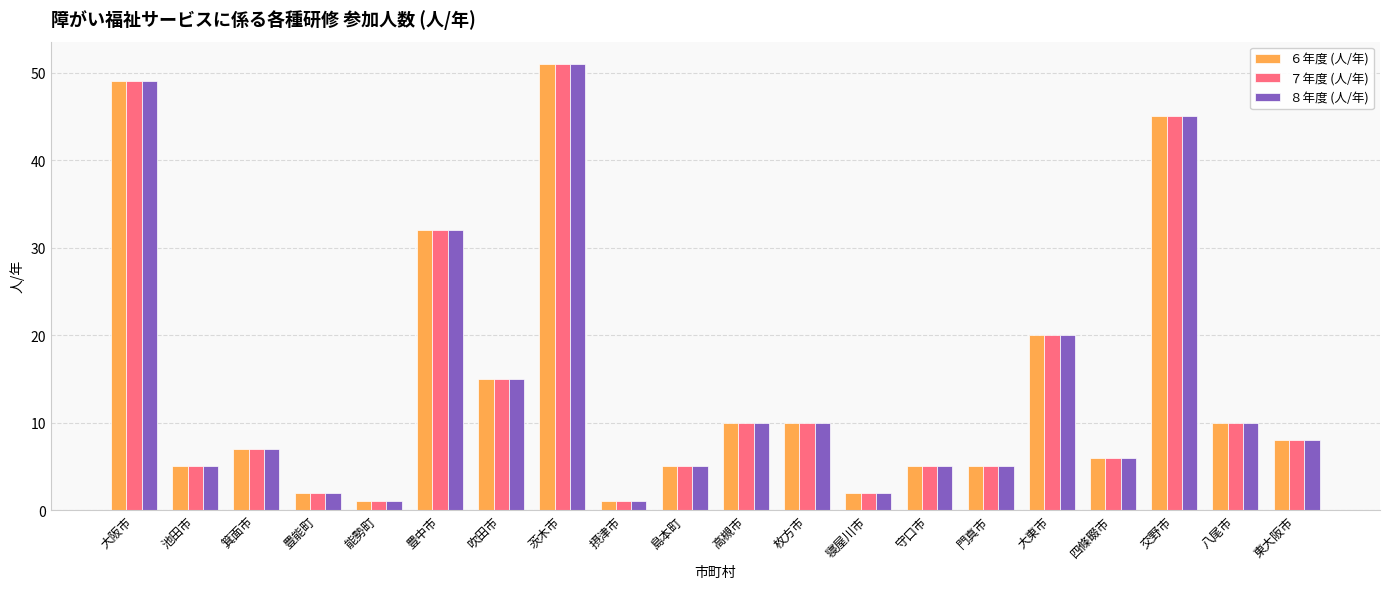

What position from the left is 豊能町?

4